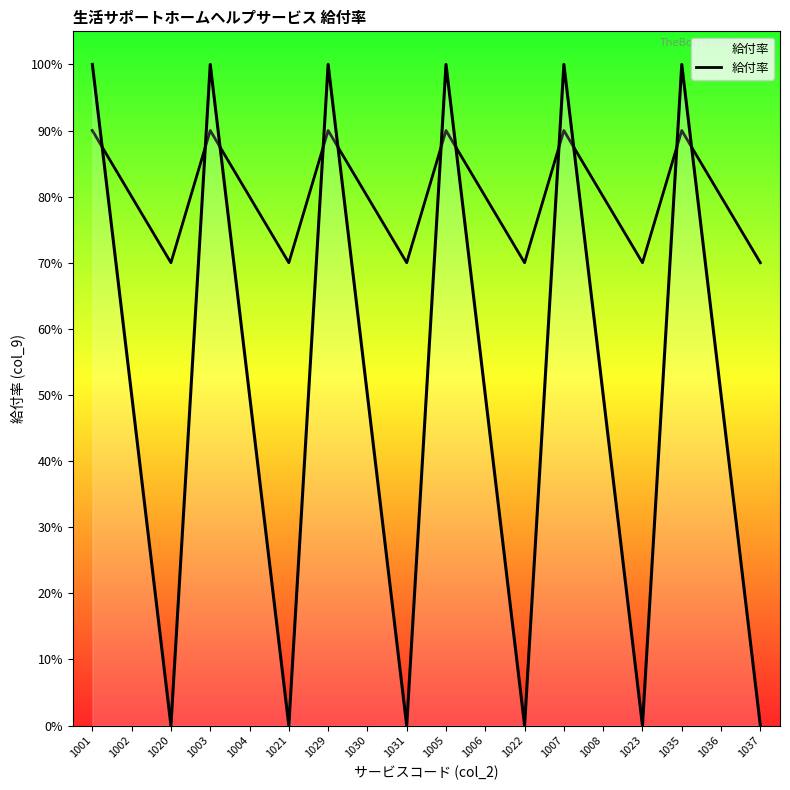

At which category does the data reach its first local peak?

1003